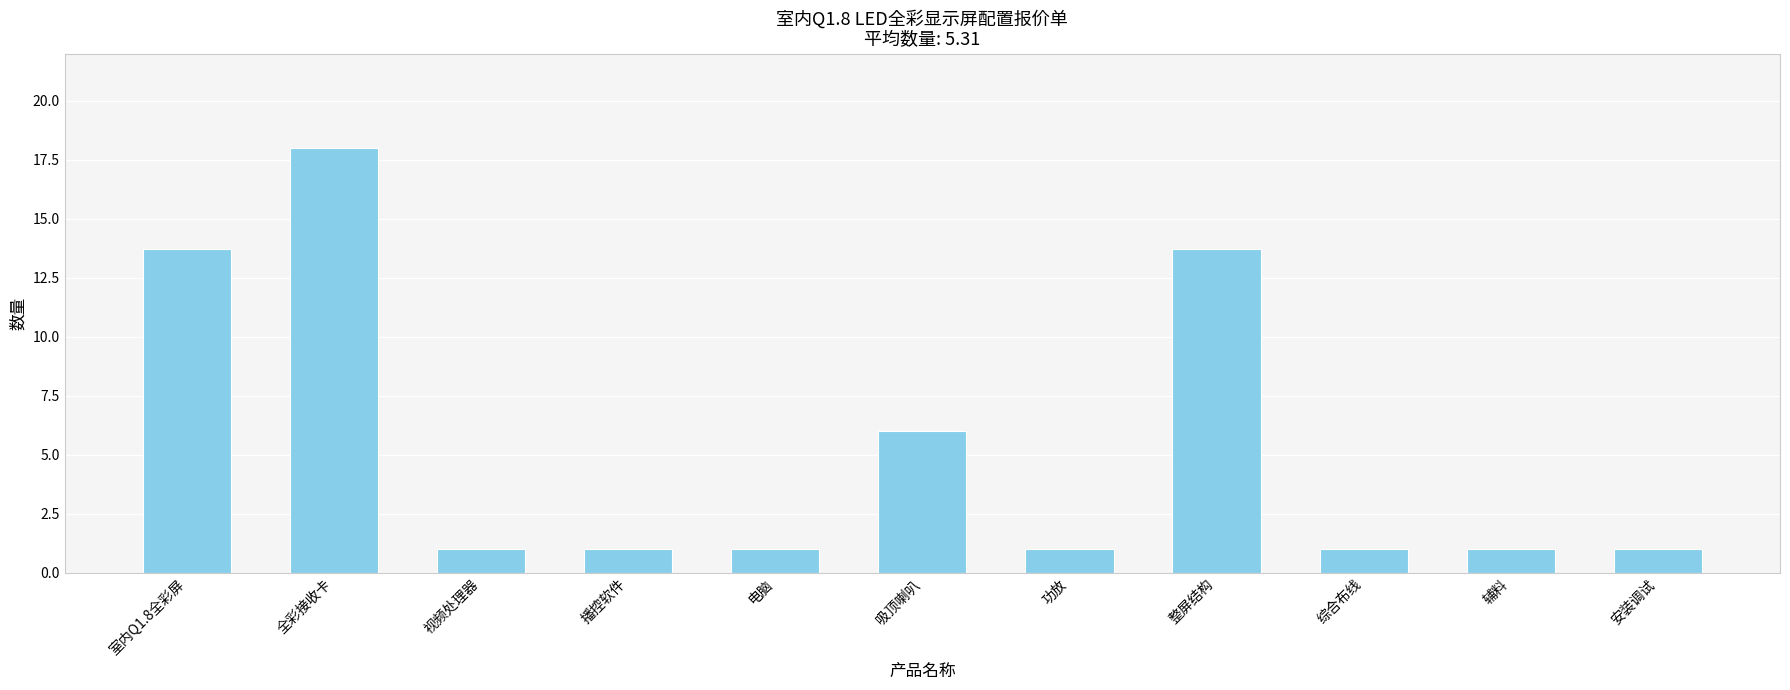

What is the minimum value shown in the chart?

1.0